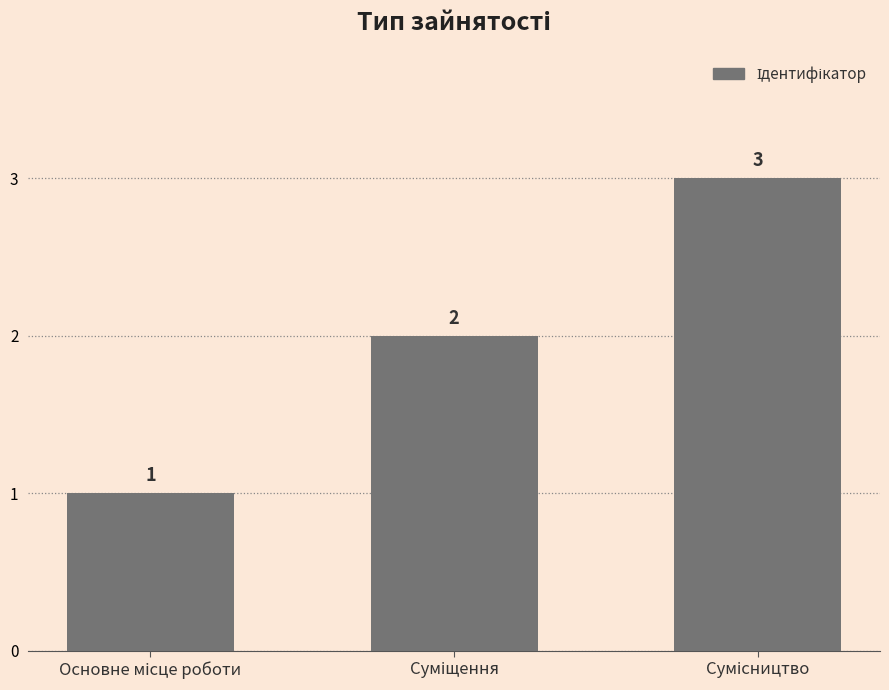

What is the average value?

2